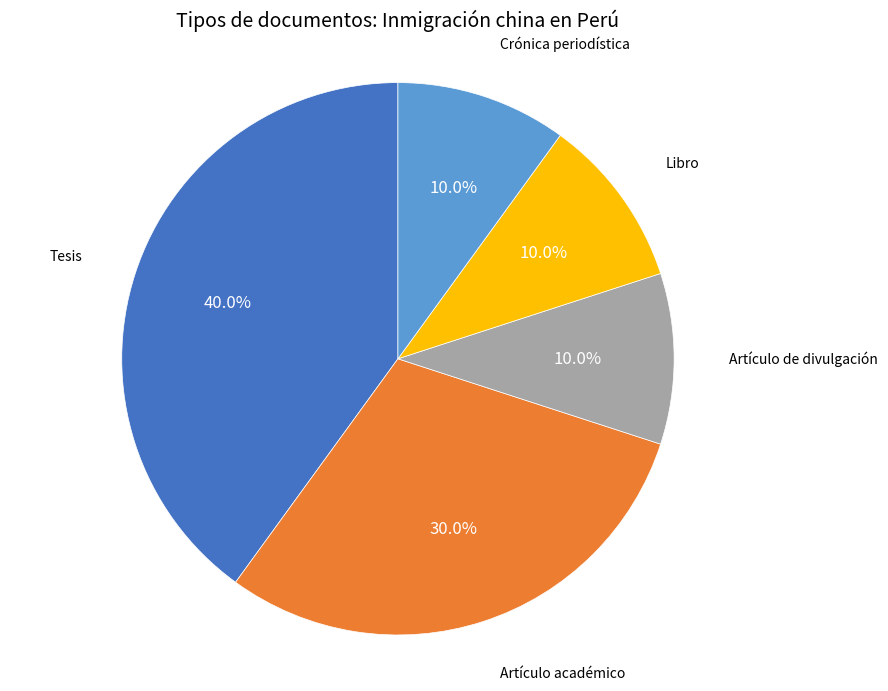

To the nearest percent, what percentage of the pie is Libro?

10%